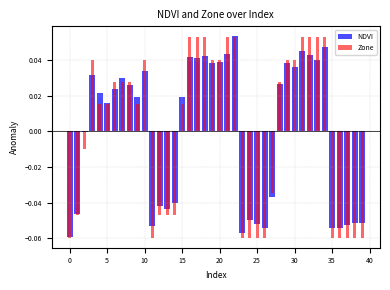

How many data points in Zone are above 0?

23